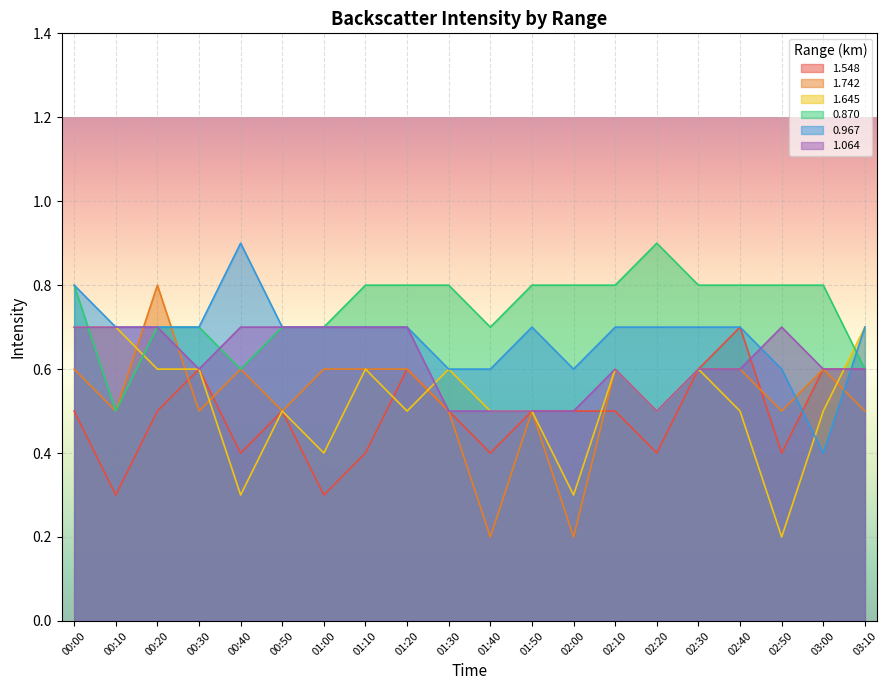

At which category does 1.064 reach its first local valley?

00:30